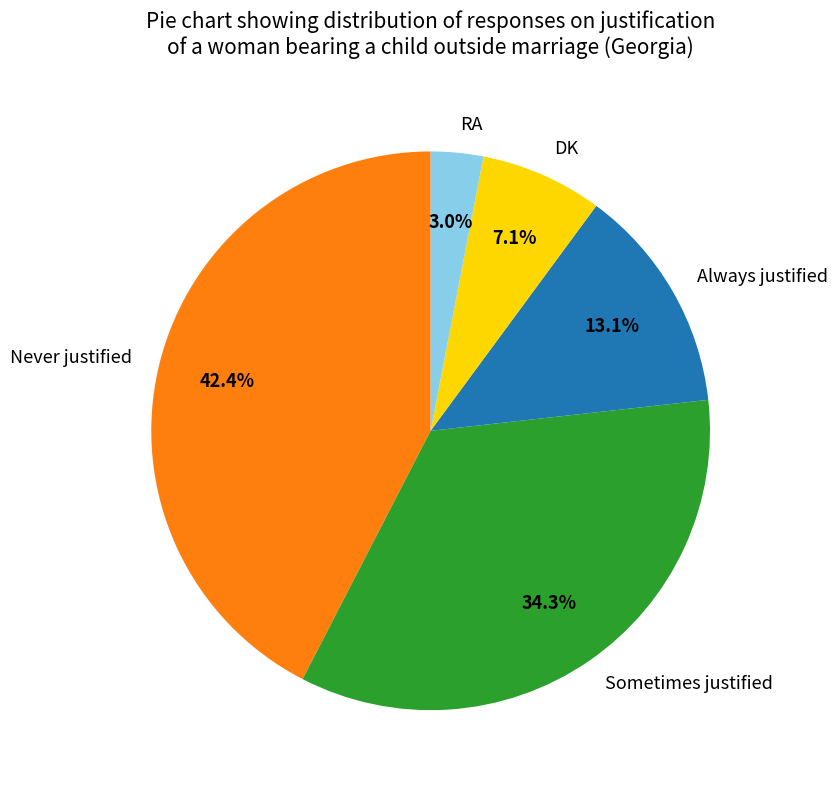

What is the ratio of the value at DK to the value at Always justified?

0.5